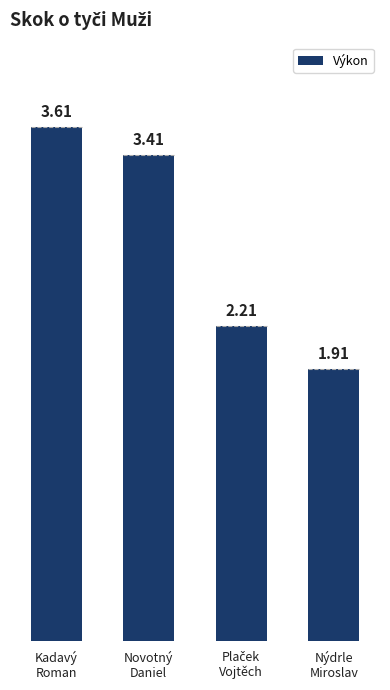

What is the smallest value displayed?

1.9